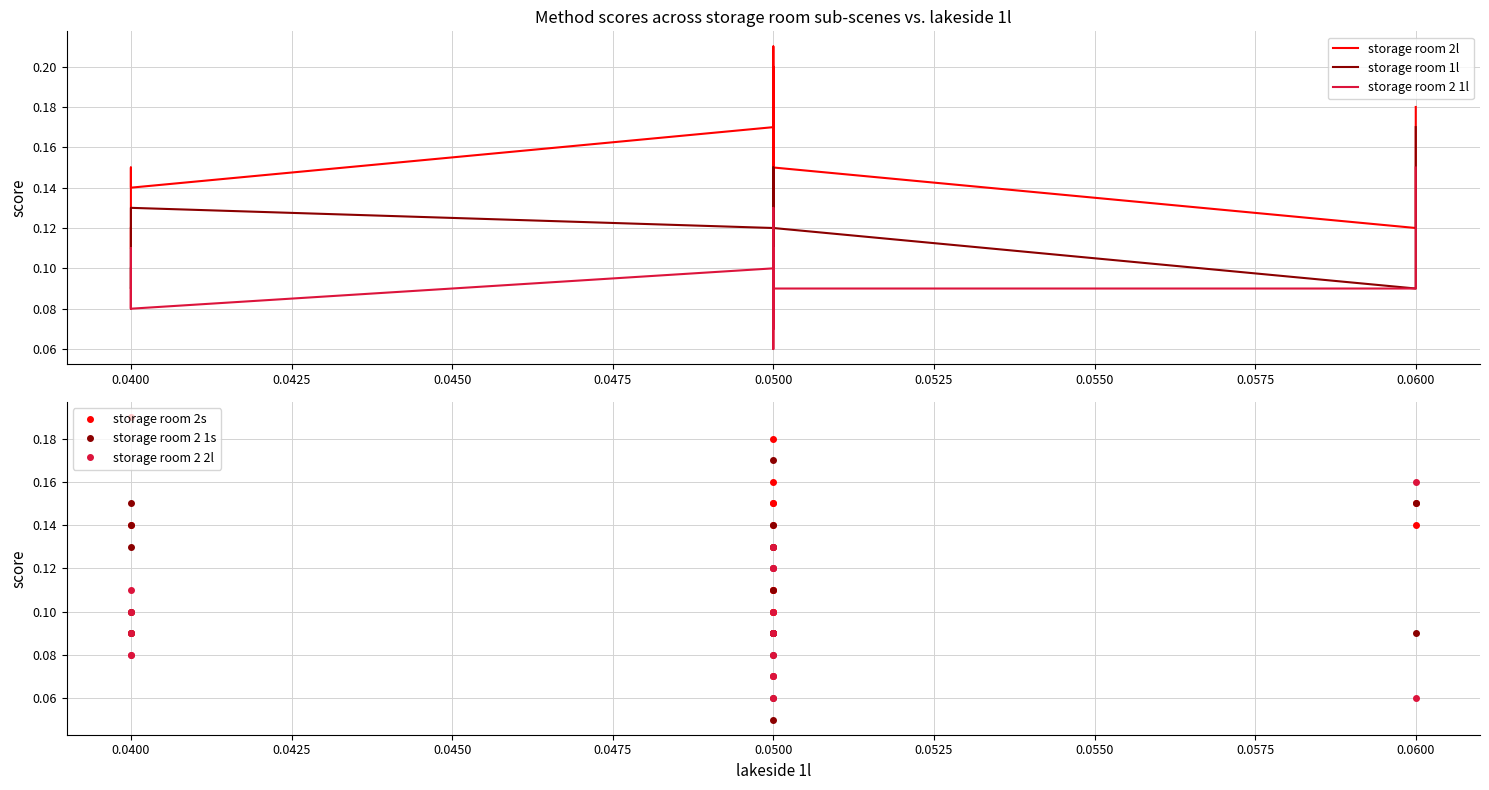

Rank the series by their maximum value, from lowest to highest.

storage room 2 1l, storage room 2 2l, storage room 1l, storage room 2 1s, storage room 2s, storage room 2l